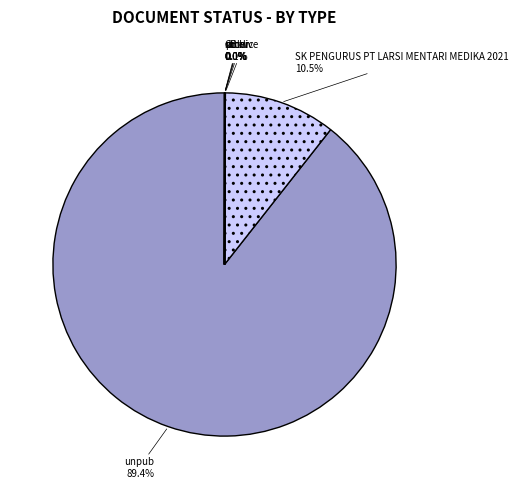

Which category has the biggest portion of the pie?

unpub